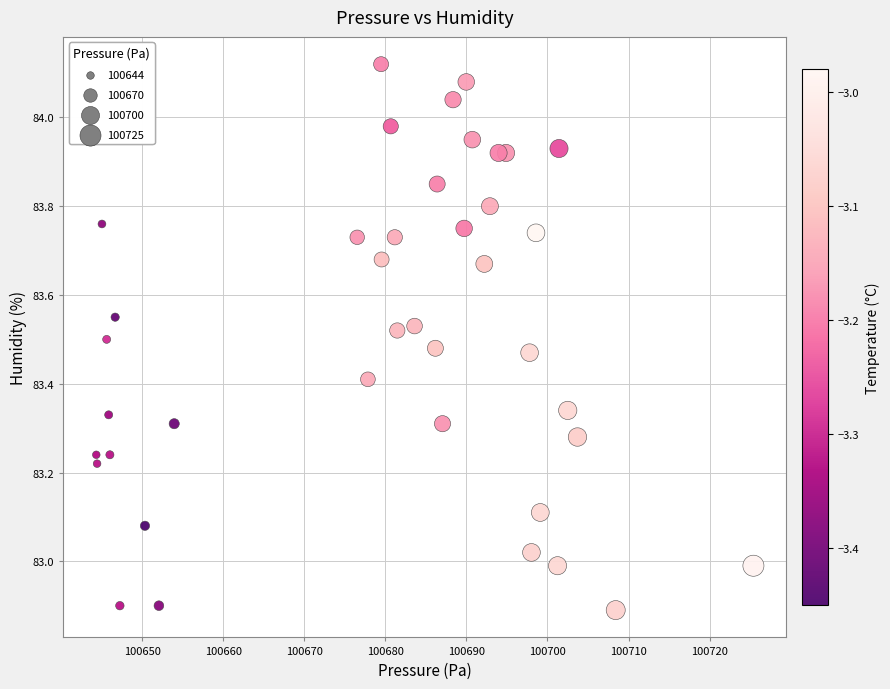

What is the range of Y values (max minus min)?

1.2